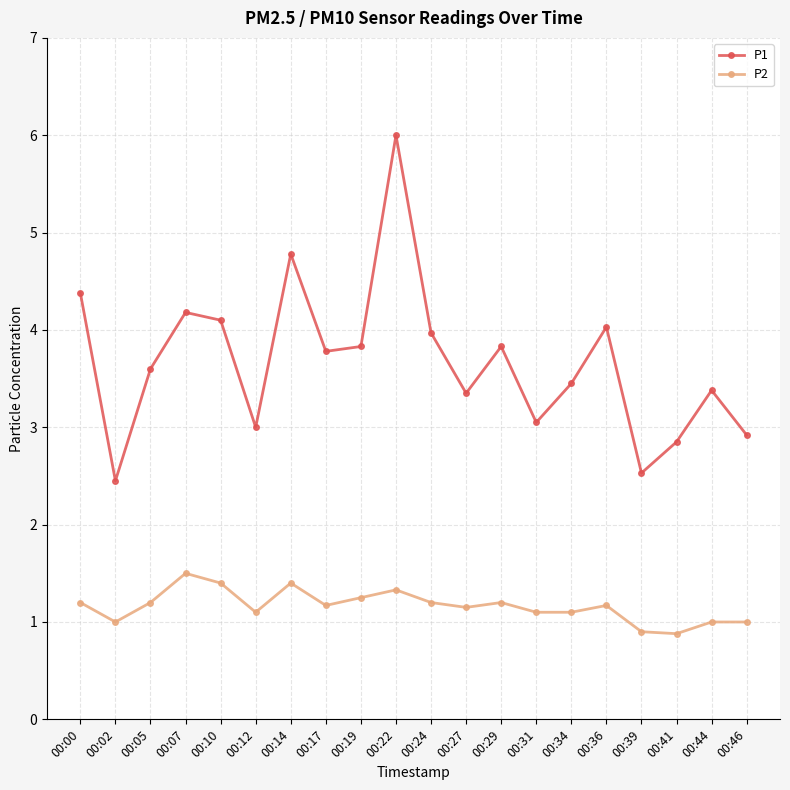

List the series in order of their peak value, lowest first.

P2, P1